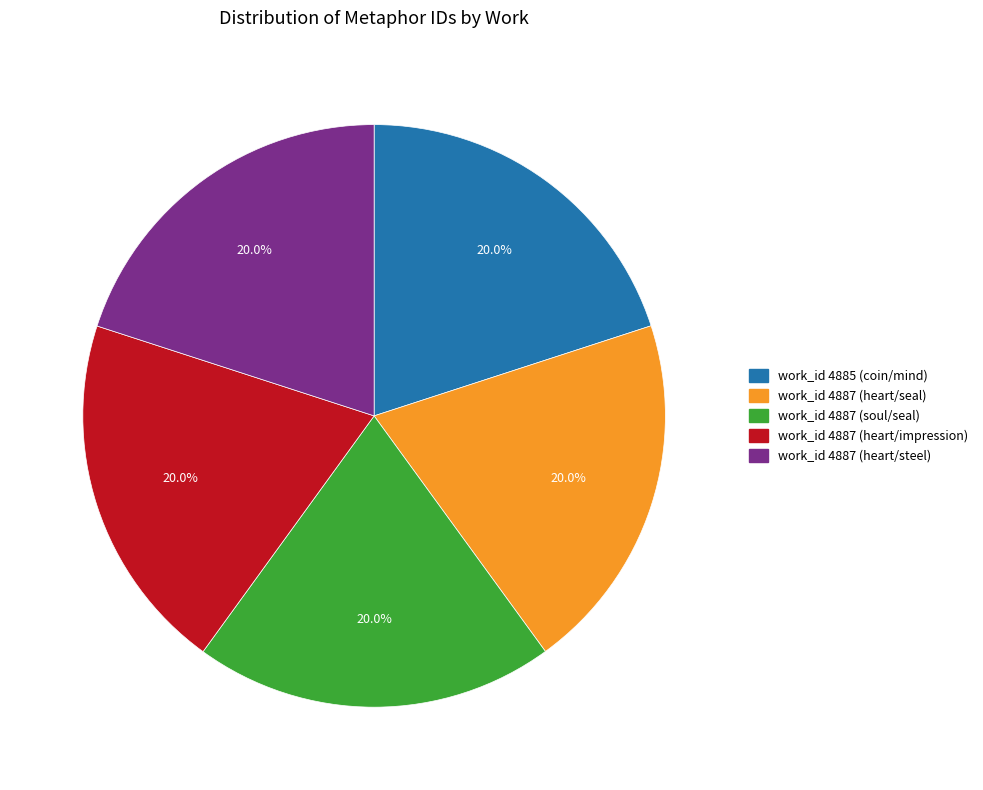

Approximately how many times larger is the value at work_id 4887 (soul/seal) compared to work_id 4887 (heart/seal)?

1.0